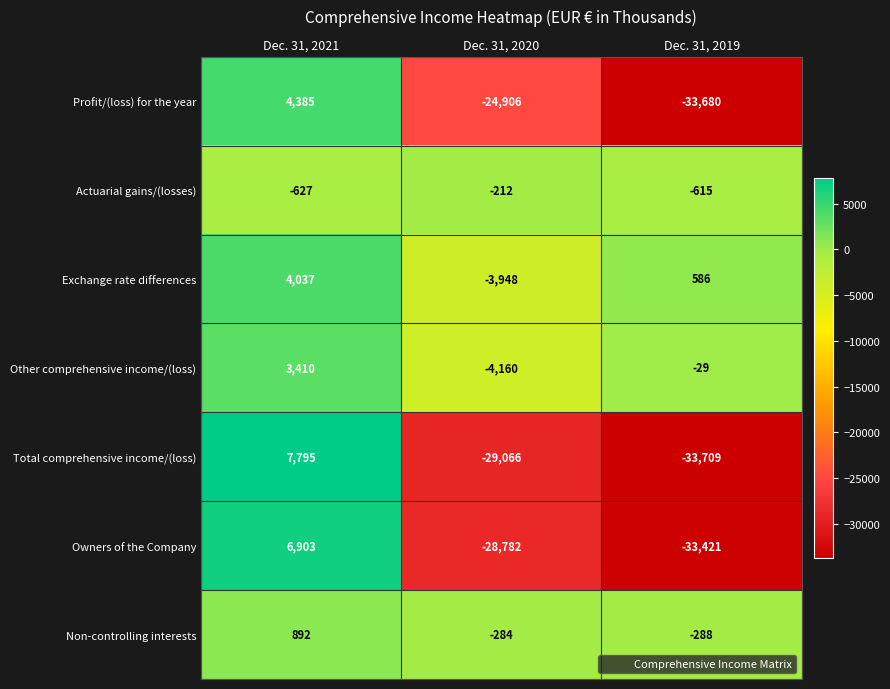

At which label is Exchange rate differences closest to 44?

Dec. 31, 2019